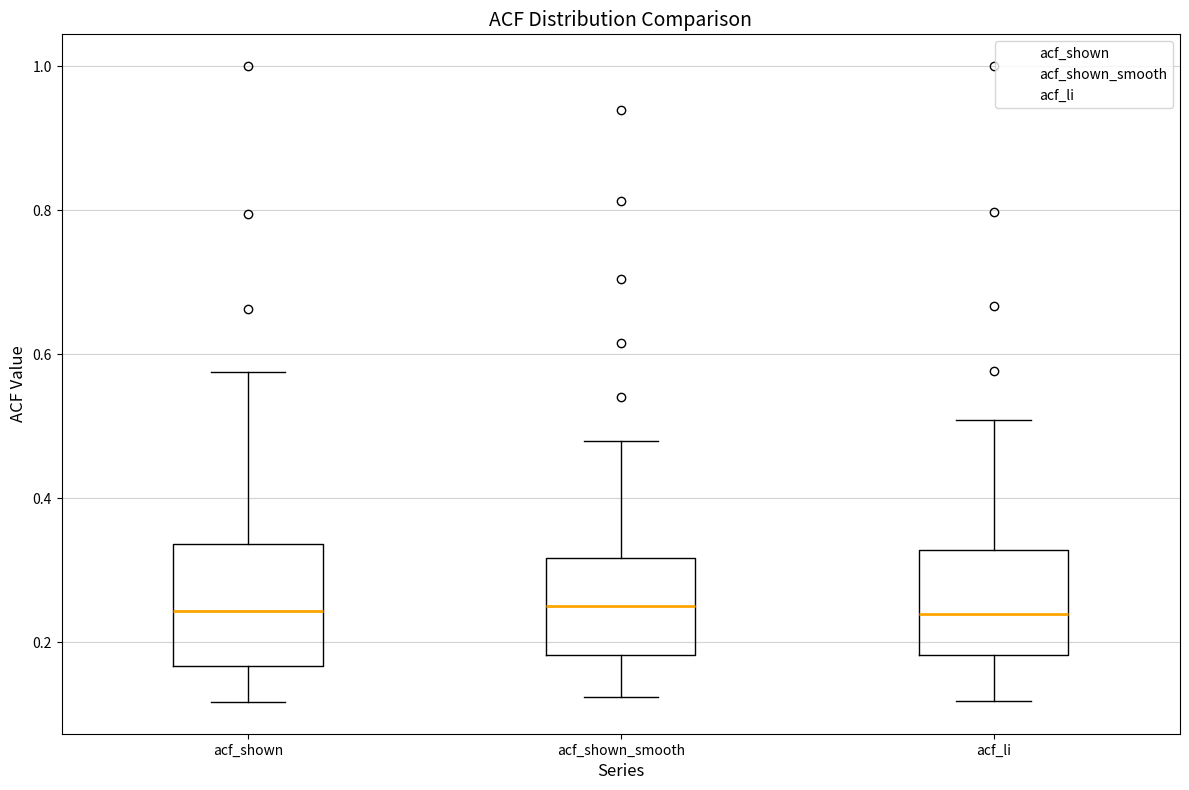

Where is the upper edge of the box for acf_shown_smooth on the y-axis? The values are not printed on the chart, so give them approximately, as read against the axis.

0.32